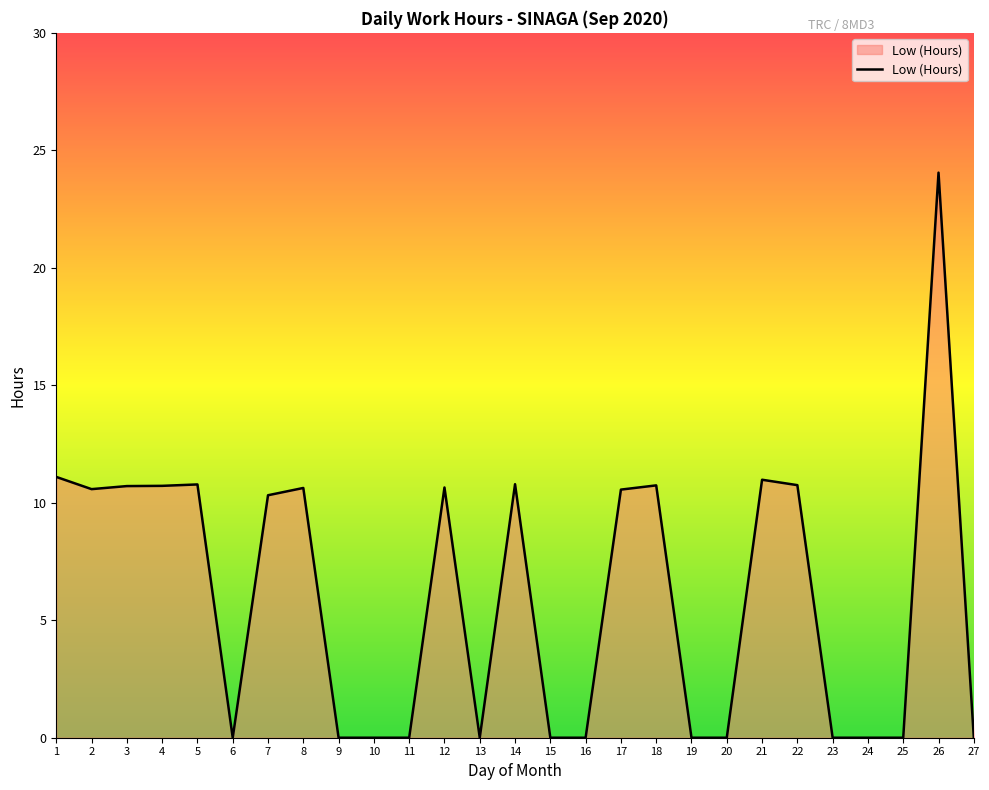

The value at 14 is 19.2. True or false?

False